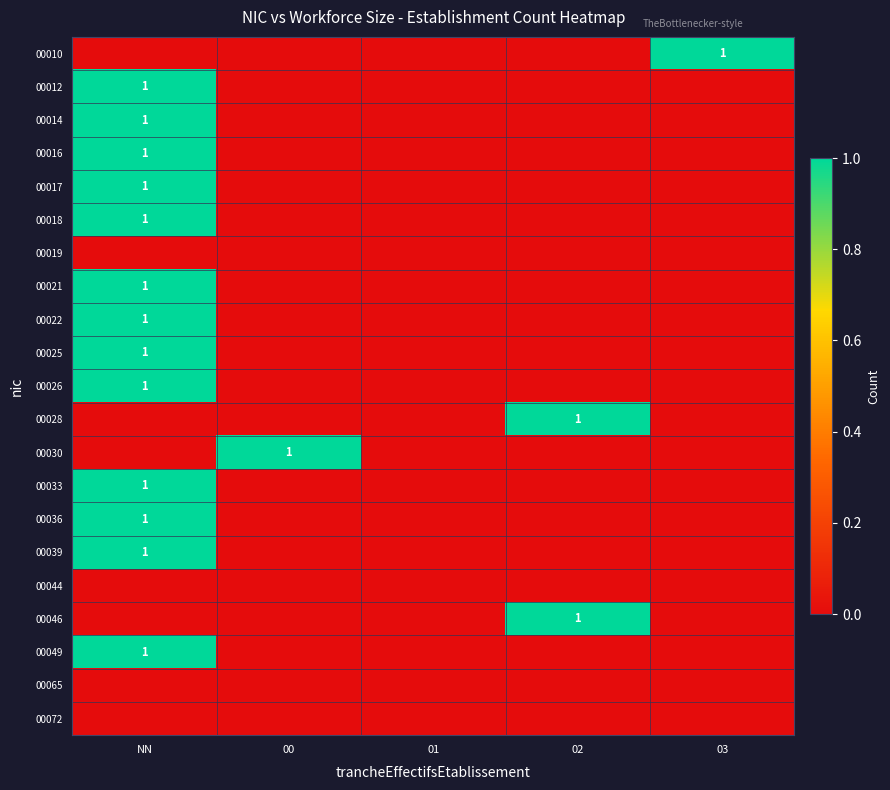

What is the sum of all 00025 values?

1